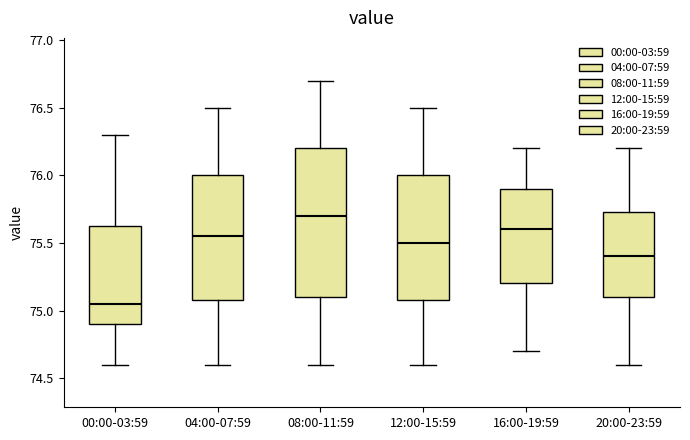

Where does the upper whisker of the box for 16:00-19:59 end on the y-axis? The values are not printed on the chart, so give them approximately, as read against the axis.

76.20